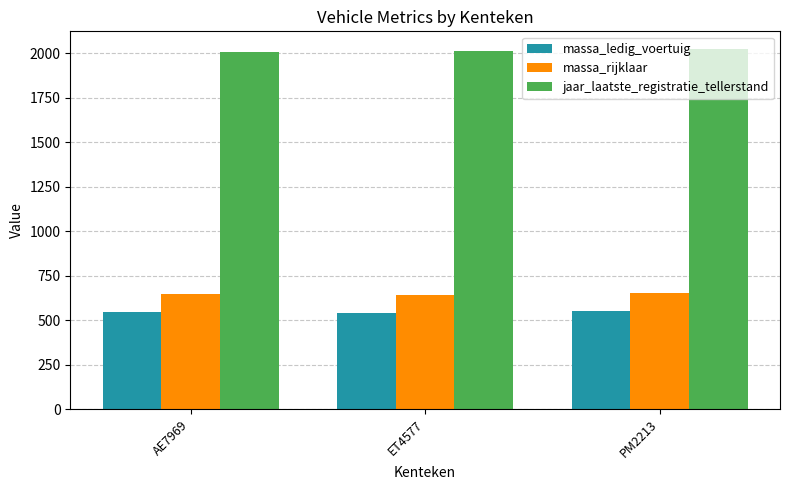

What is the spread (max minus min) of values at AE7969?

1462